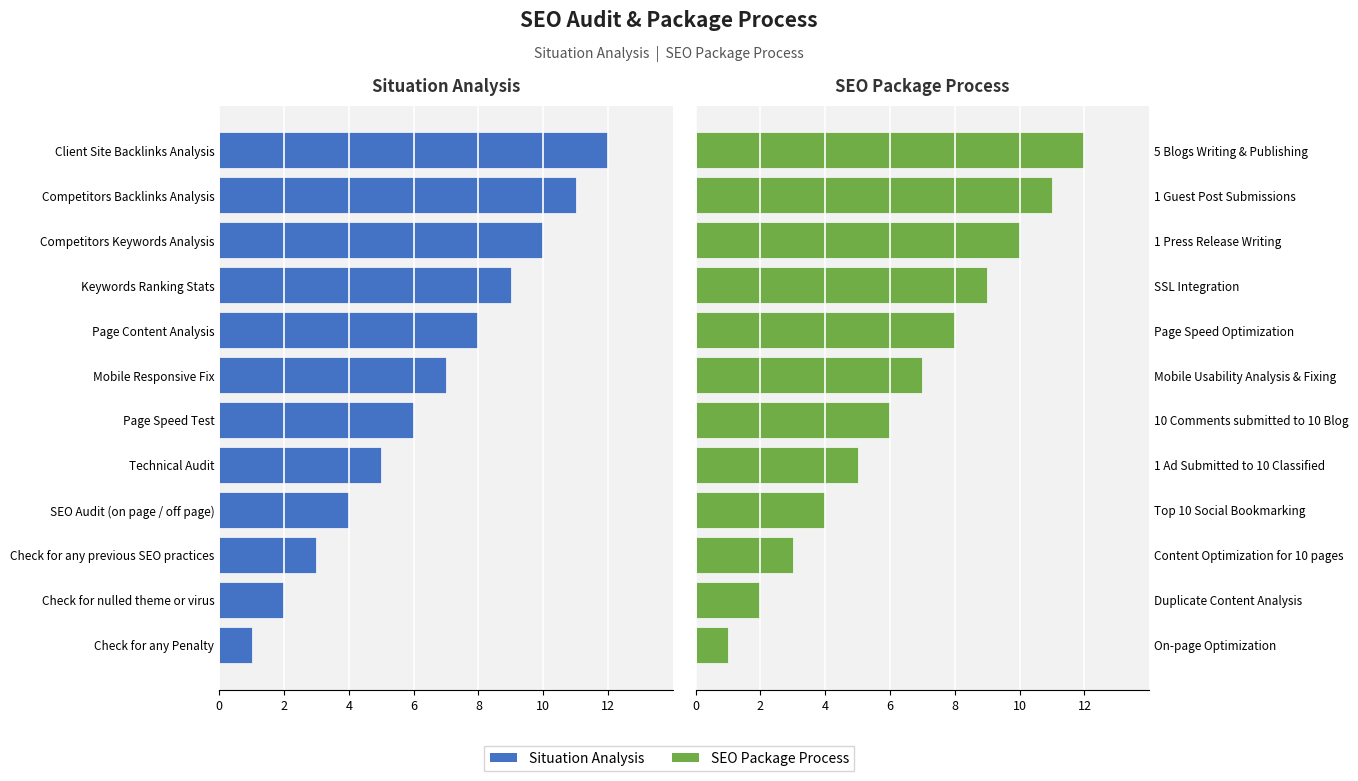

What is the label of the 11th bar from the right?

10